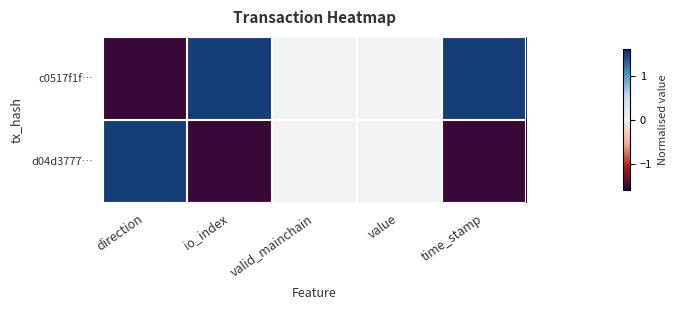

Reading left to right, list all the values displayed in this chart.

c0517f1f…: direction=-1.5	io_index=1.5	valid_mainchain=0.0	value=0.0	time_stamp=1.5
d04d3777…: direction=1.5	io_index=-1.5	valid_mainchain=0.0	value=0.0	time_stamp=-1.5